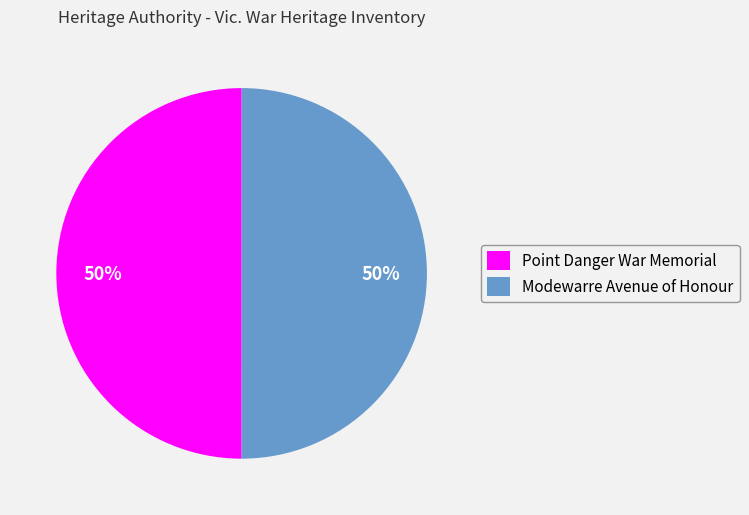

How many segments does this pie chart have?

2